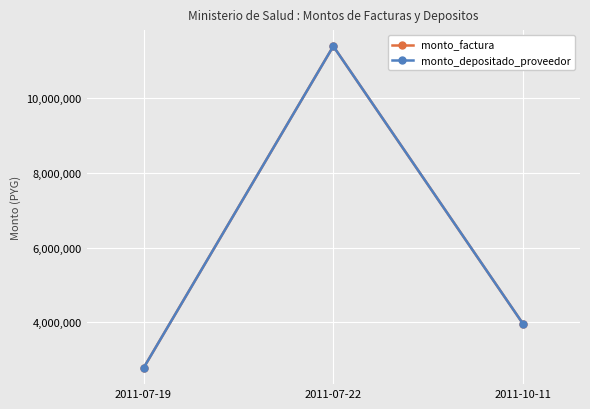

Does the chart have visible grid lines?

Yes